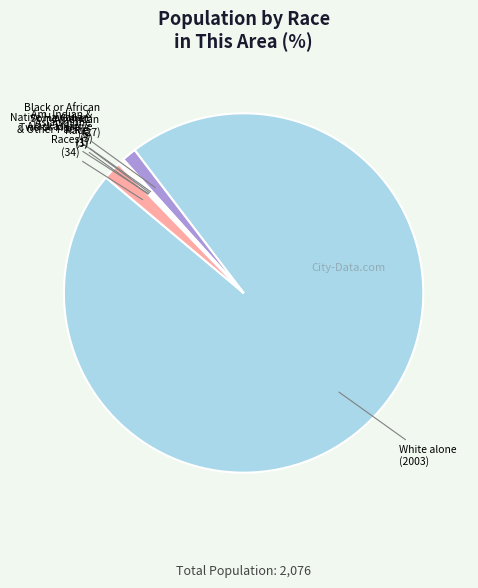

Which category has the biggest portion of the pie?

White alone